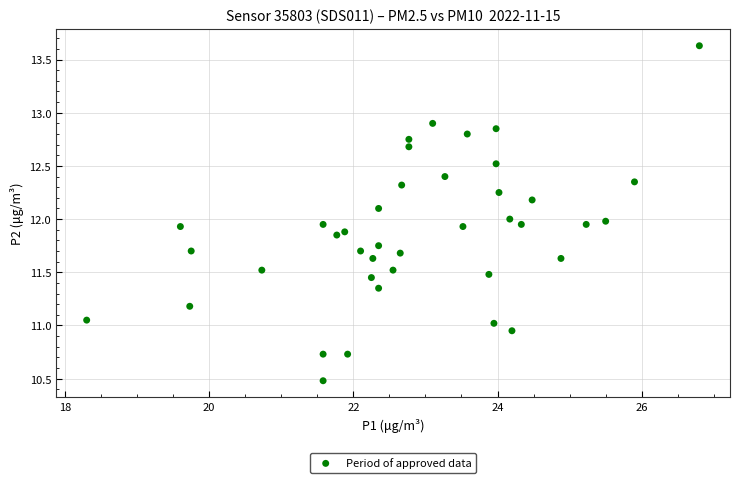

What is the range of X values (max minus min)?

8.5